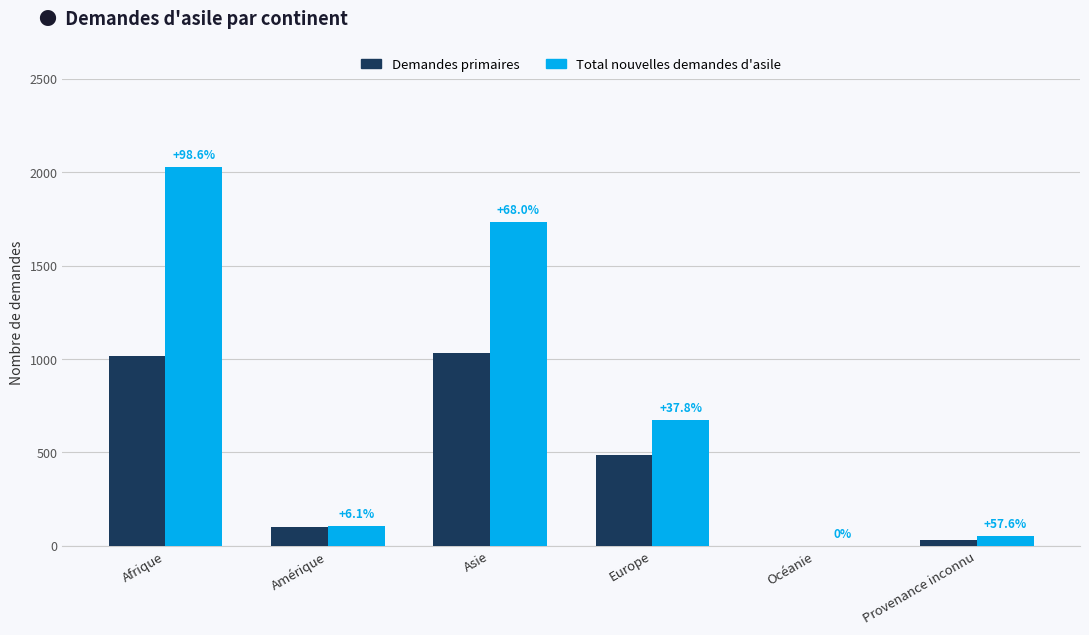

What is the spread (max minus min) of values at Asie?

702